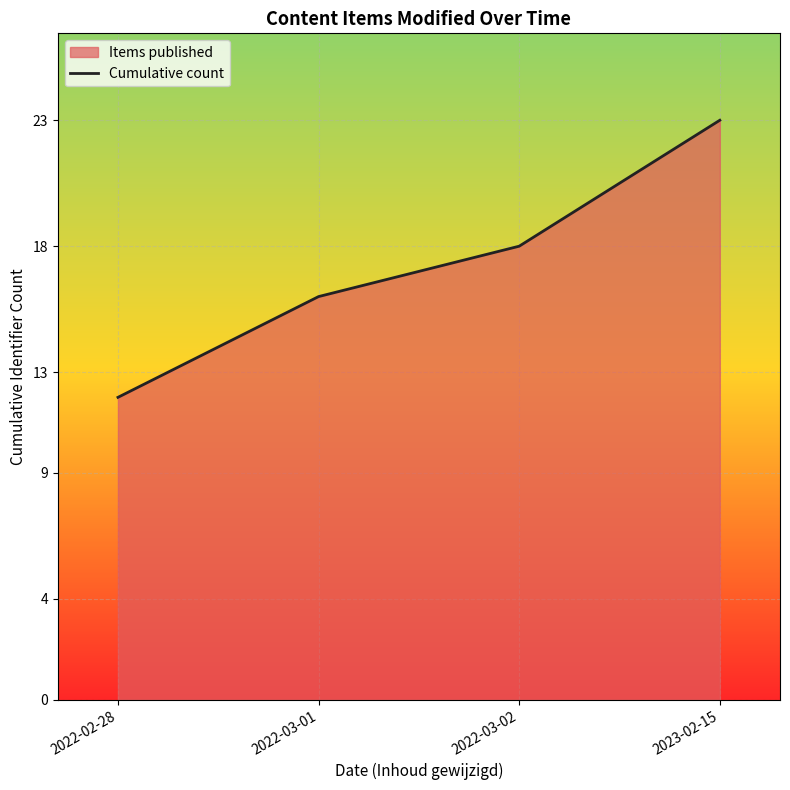

What is the maximum value shown in the chart?

23